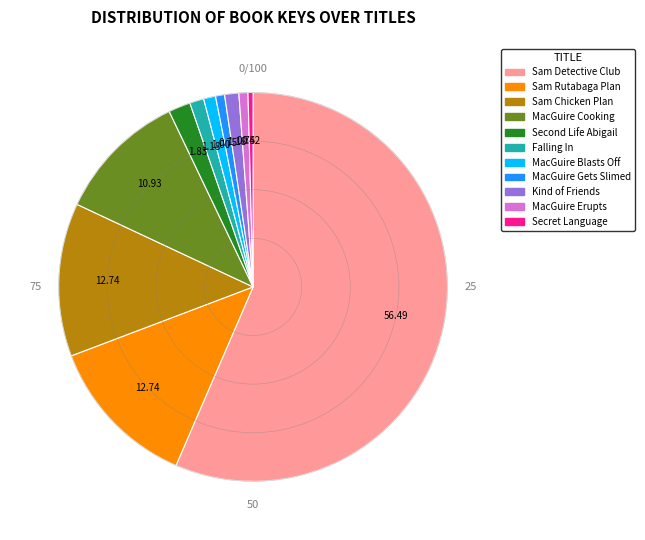

Is there a majority slice in this chart?

Yes